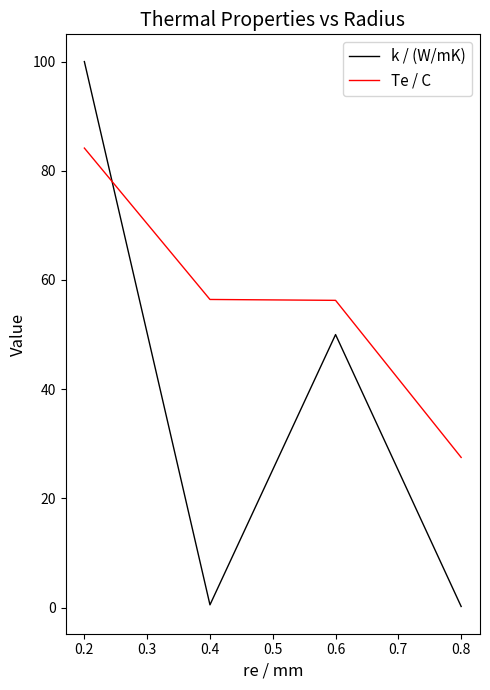

What is the minimum value for Te / C?

27.5